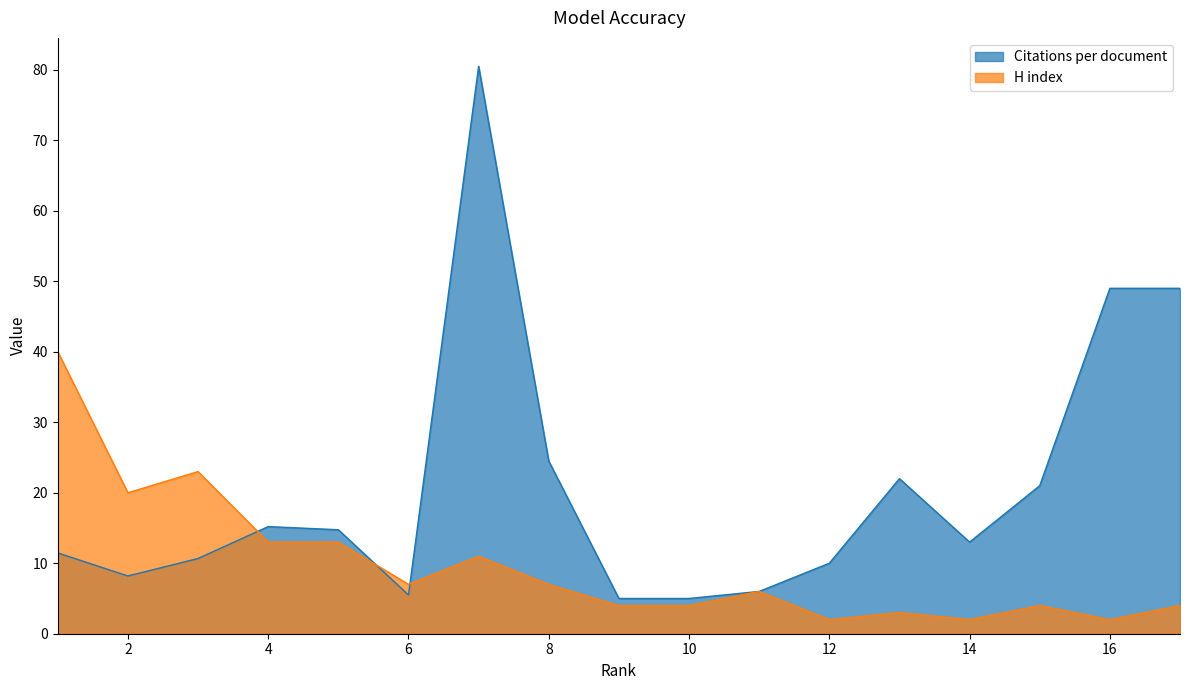

Is it true that Citations per document equals 78.9 at 17?

False